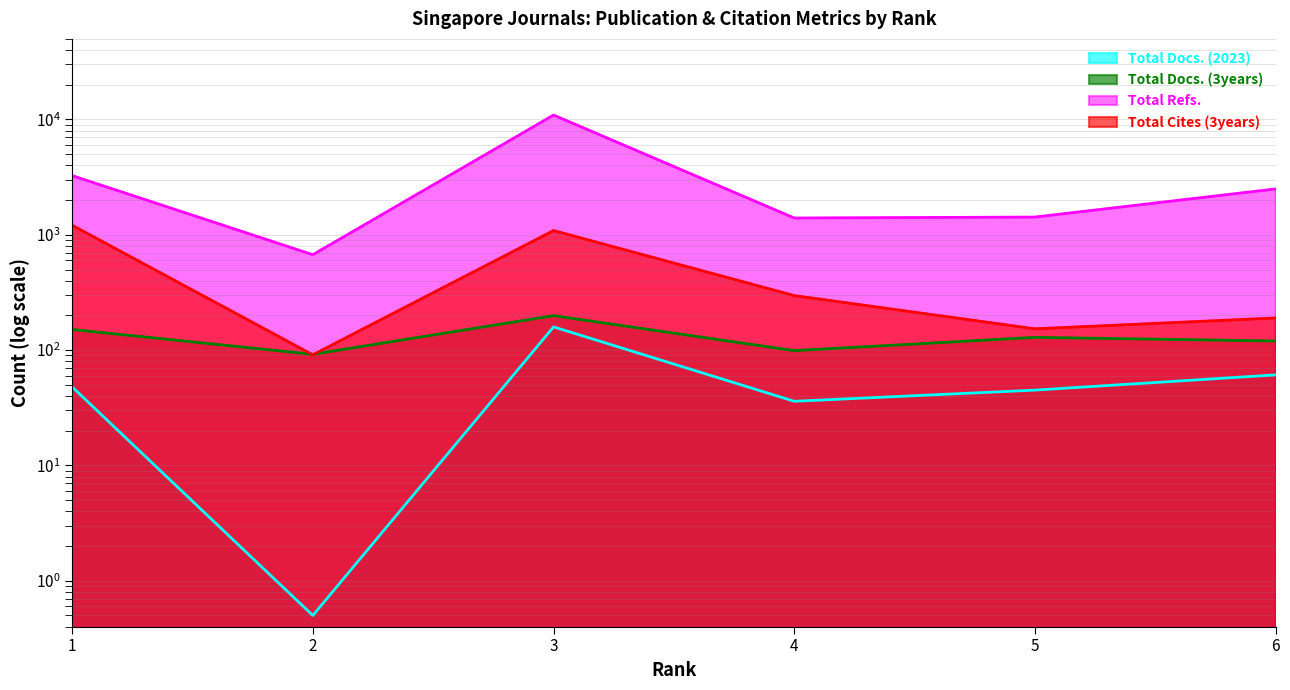

What is the total value across all series at 3?

12371.0